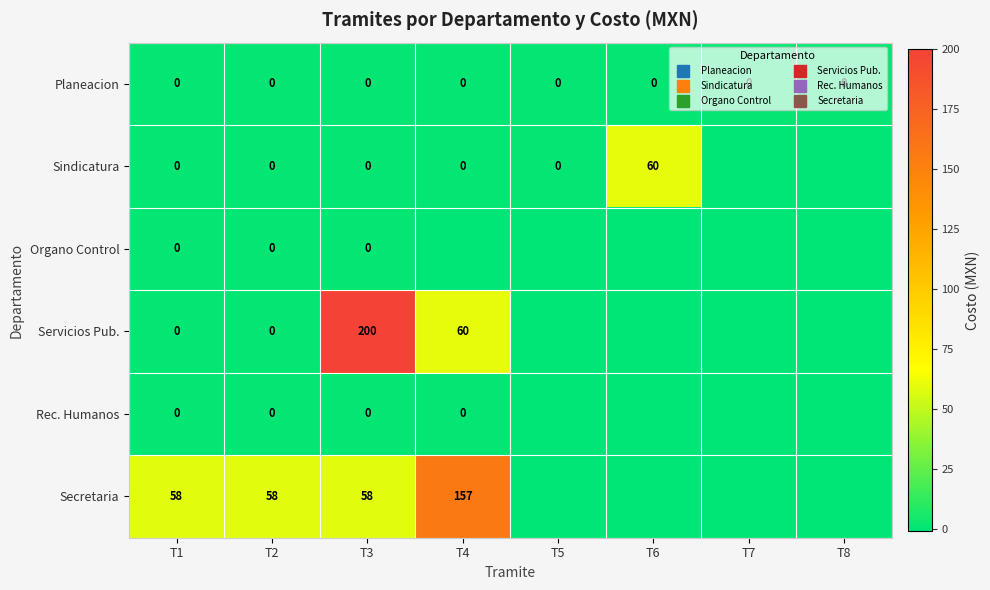

What is the greatest value displayed?

200